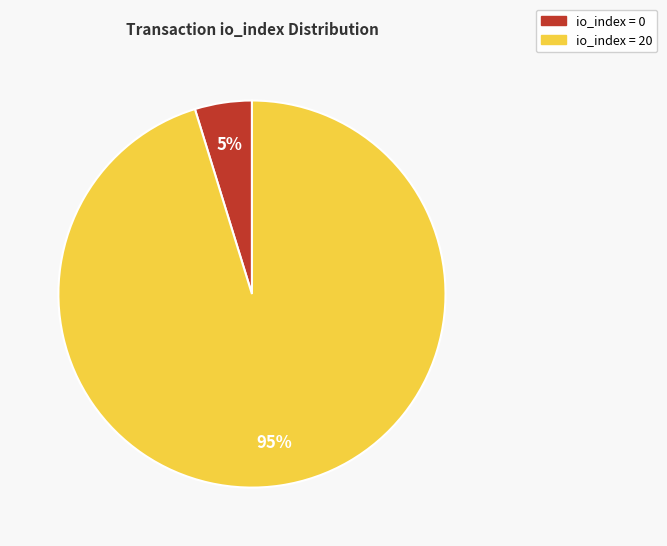

Is there a majority slice in this chart?

Yes